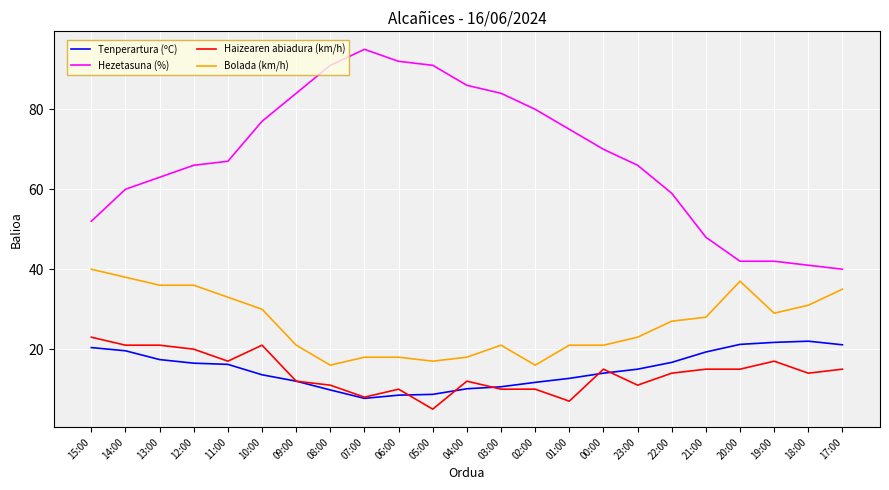

What position from the left is 20:00?

20